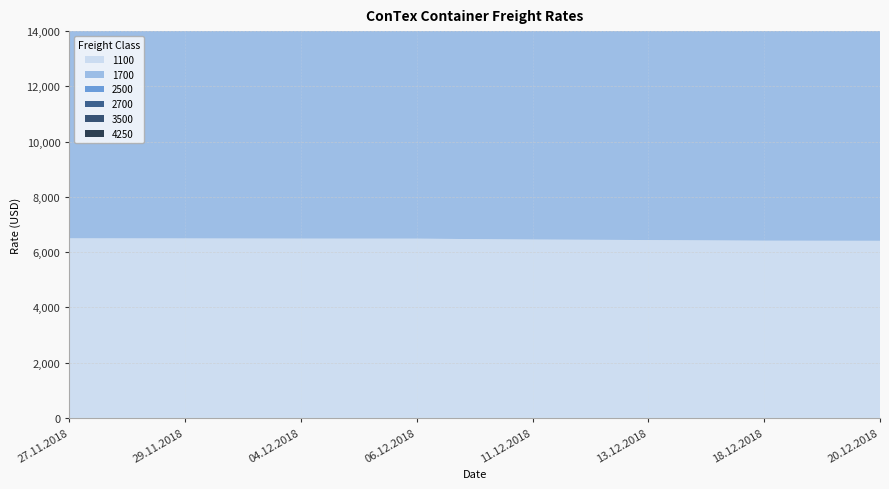

Reading right to left, transcribe all the data shown in this chart.

1100: 6410	6414	6438	6456	6488	6489	6496	6500
1700: 7640	7733	7782	7861	7935	8034	8155	8240
2500: 10320	10413	10461	10528	10537	10562	10689	10725
2700: 10472	10599	10628	10691	10759	10761	10836	10903
3500: 10814	10941	10951	11022	11077	11060	11092	11183
4250: 10952	11089	11098	11130	11149	11185	11287	11355